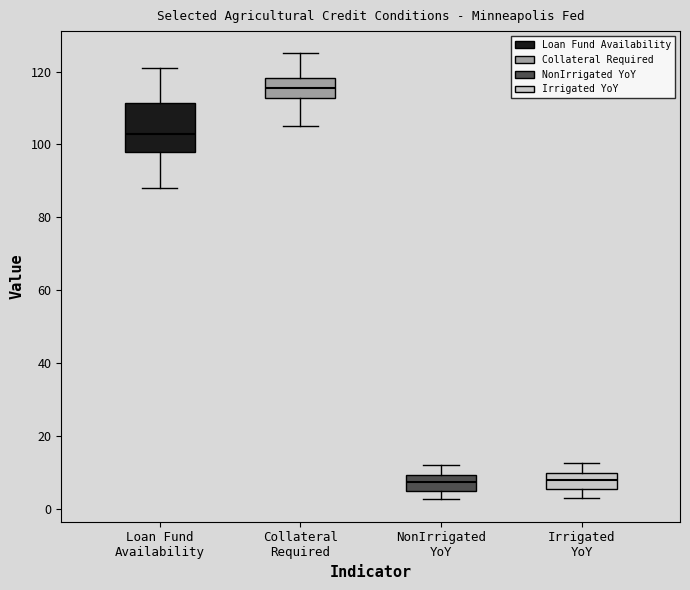

Reading left to right, read every box against the y-axis: the position of its median line, the range the box covers, and the ends of its whiskers. The values are not printed on the chart, so give them approximately, as read against the axis.

Loan Fund Availability: median 104, box 98 to 112, whiskers 88 to 122
Collateral Required: median 116, box 112 to 118, whiskers 106 to 126
NonIrrigated YoY: median 8, box 4 to 10, whiskers 2 to 12
Irrigated YoY: median 8, box 6 to 10, whiskers 4 to 12